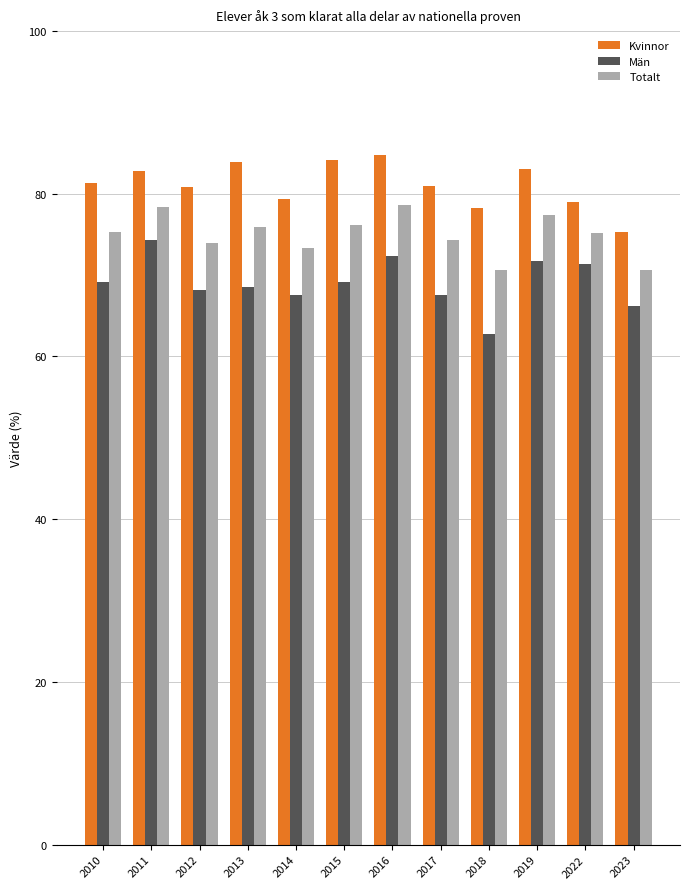

The Kvinnor series shows 20.3 at 2023. True or false?

False